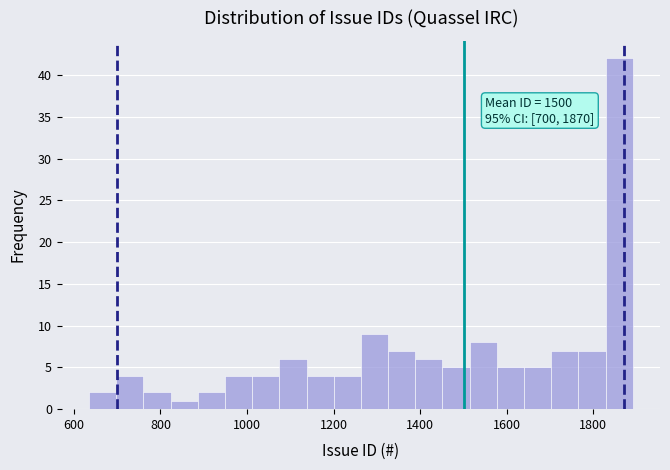

Read against the x-axis, roughly where is the centre of the tallest bar?

1860